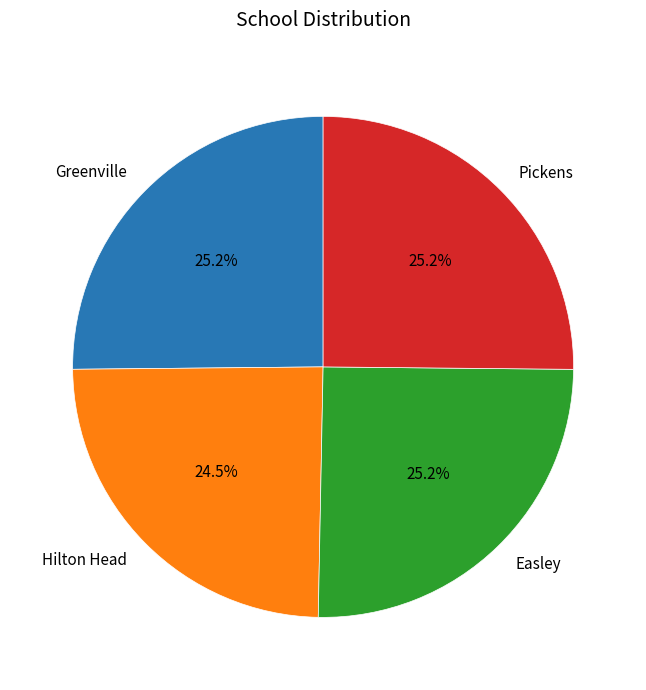

Which slice is the smallest?

Hilton Head